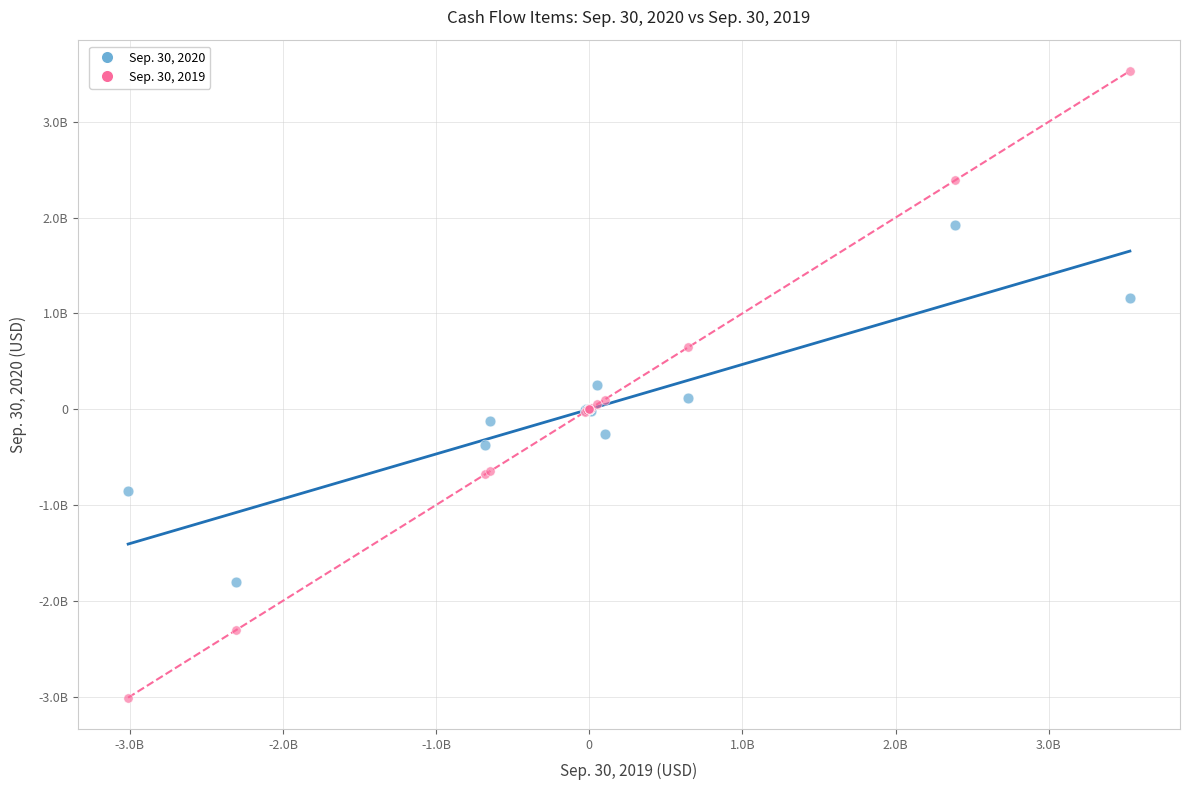

Which series has the widest spread of Y values?

Sep. 30, 2019